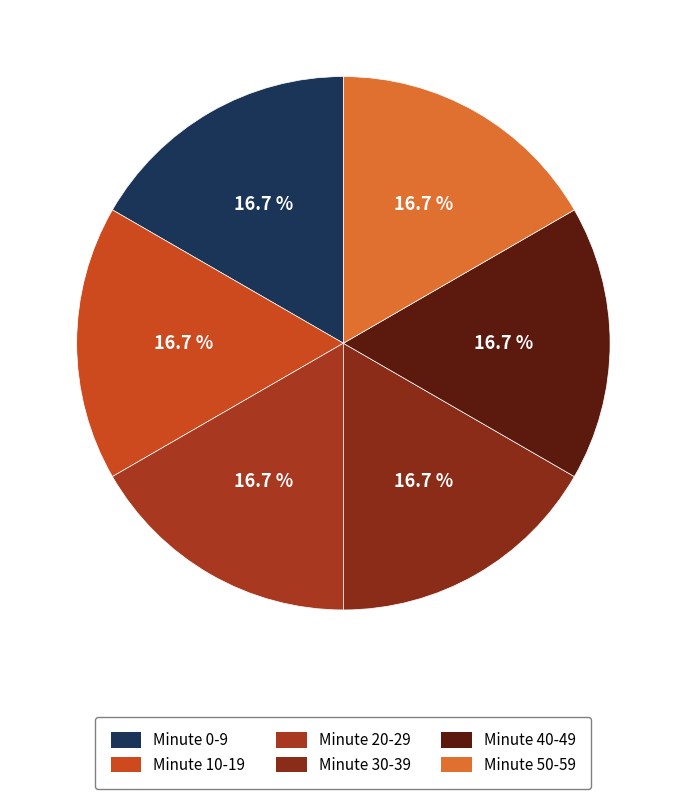

How many slices are in this pie chart?

6